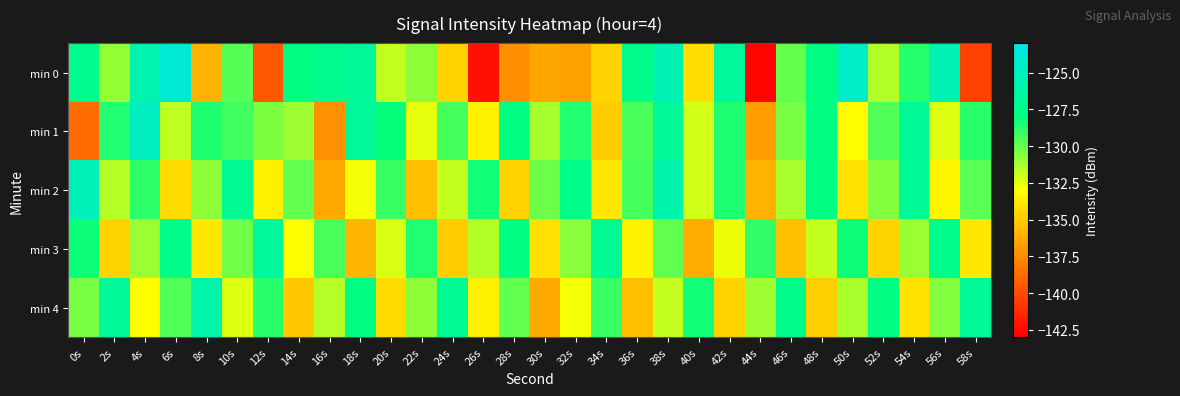

At which category does the chart reach its peak across all series?

6s